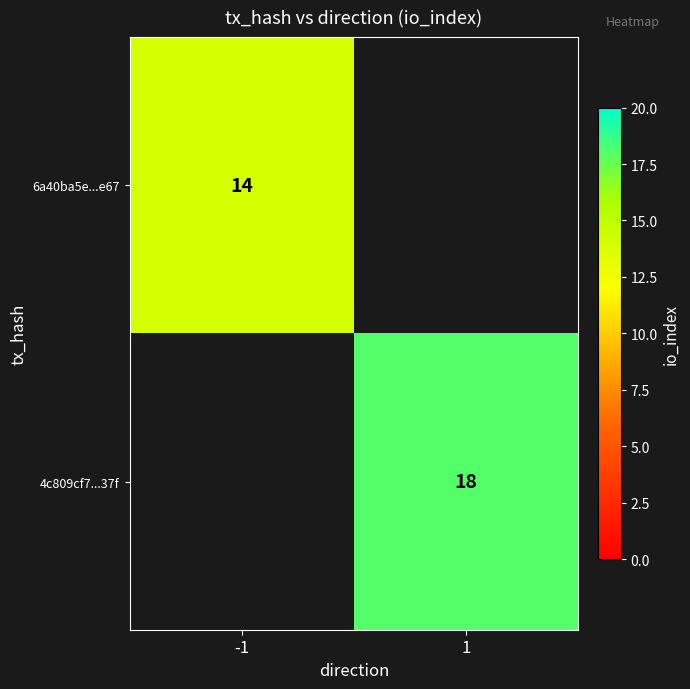

True or false: 4c809cf7...37f has a value of 18 at 1.

True